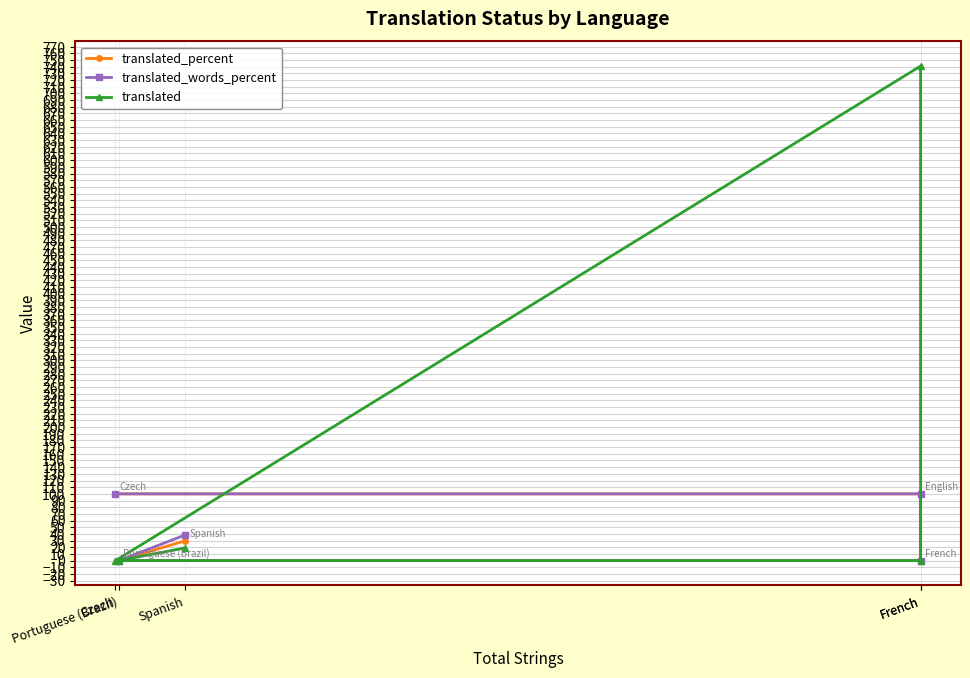

Reading right to left, what are all the values shown in this chart?

translated_percent: Spanish=29.6	Portuguese (Brazil)=0.0	French=0.0	French=100.0	Czech=100.0
translated_words_percent: Spanish=38.3	Portuguese (Brazil)=0.0	French=0.0	French=100.0	Czech=100.0
translated: Spanish=19.0	Portuguese (Brazil)=0.0	French=0.0	French=741.0	Czech=0.0